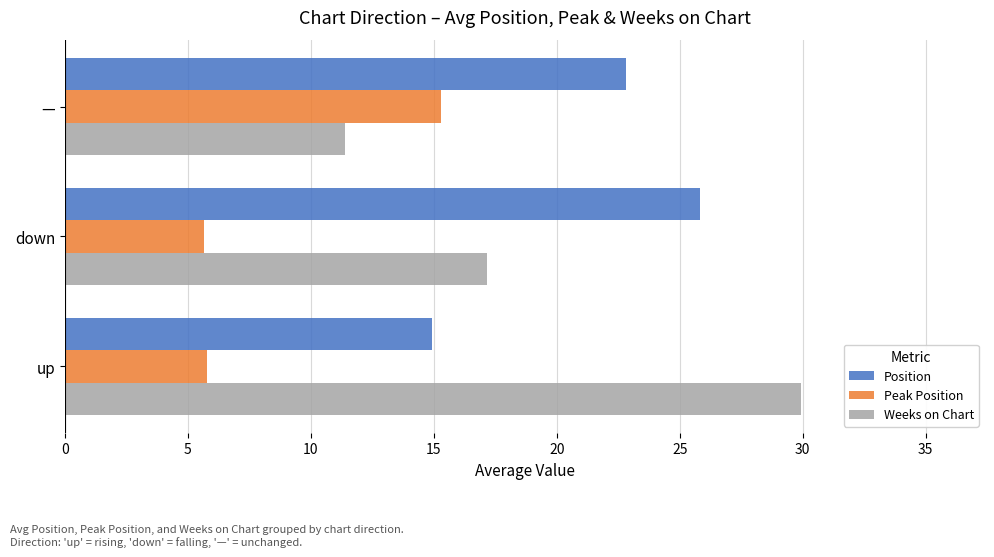

What are all the series names shown in the legend?

Position, Peak Position, Weeks on Chart